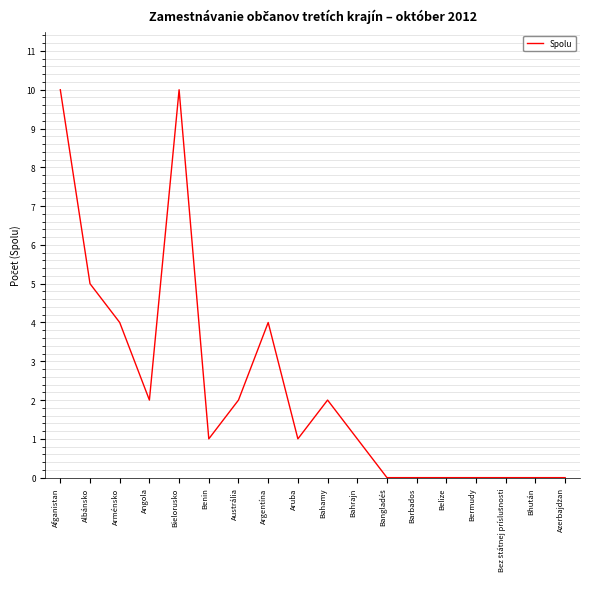

What is the sum of the values at Aruba and Belize?

1